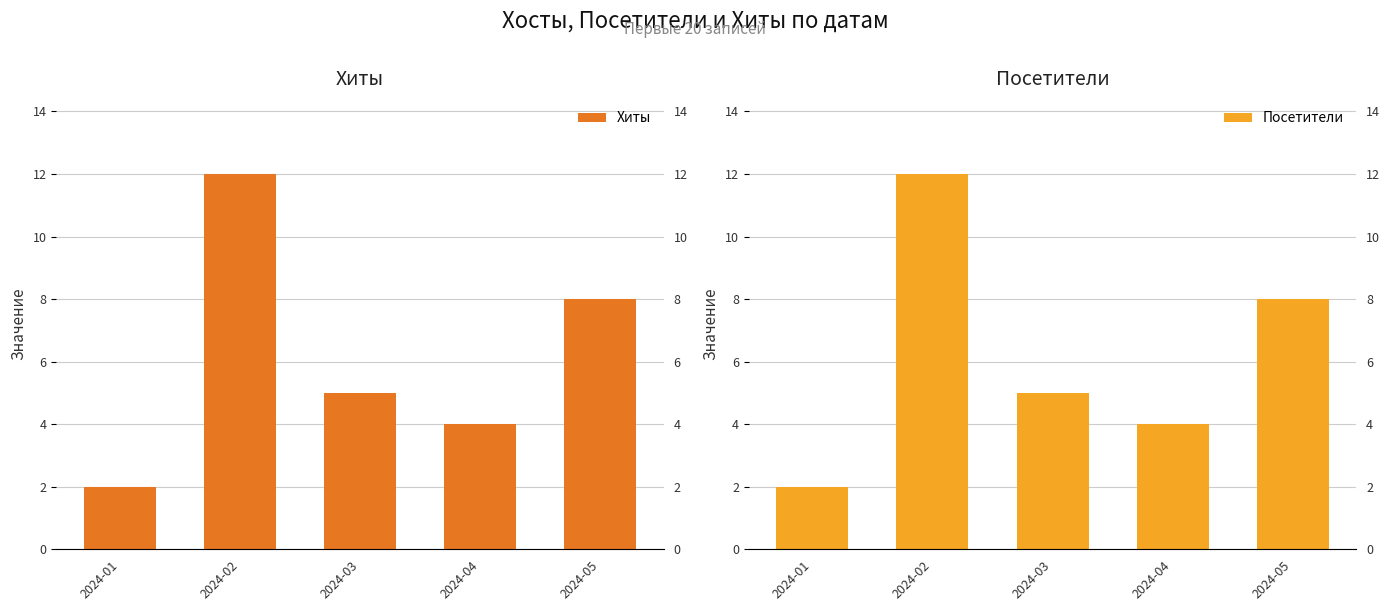

The Посетители series shows 8 at 2024-02. True or false?

False